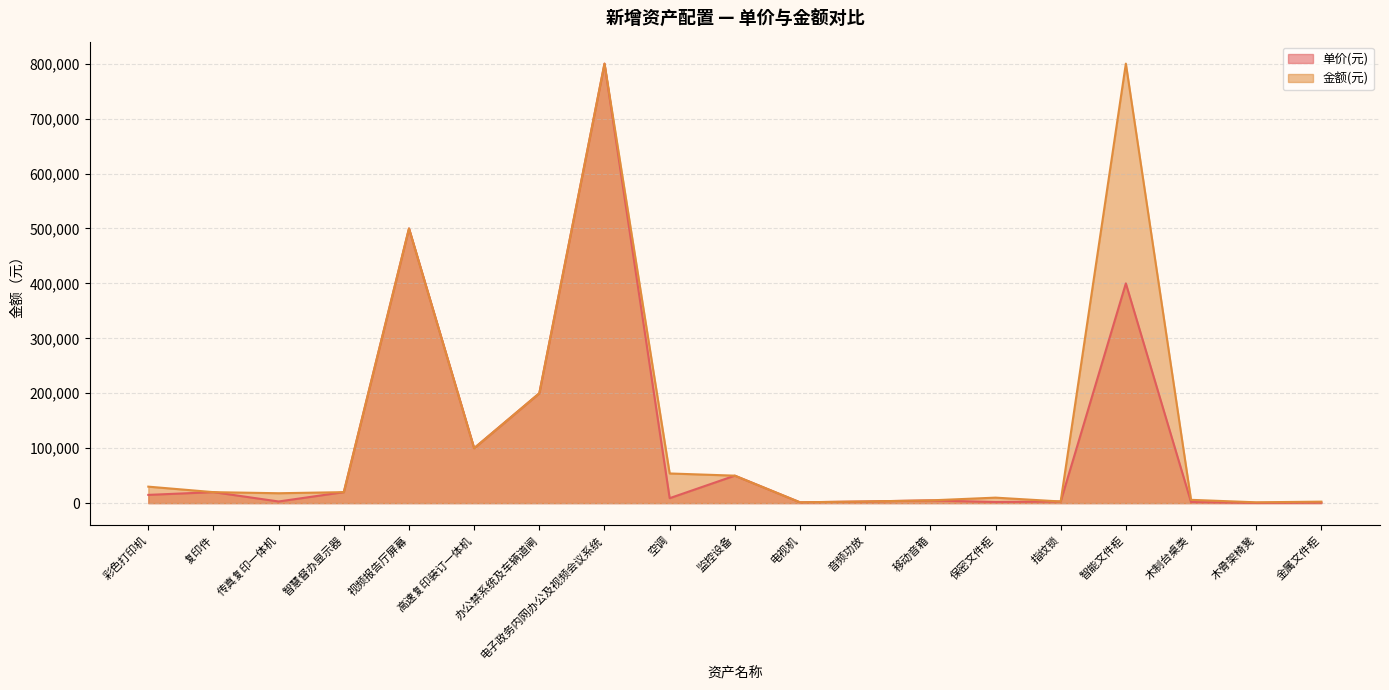

In 金额(元), how many points are higher than both neighbors (excluding endpoints)?

4